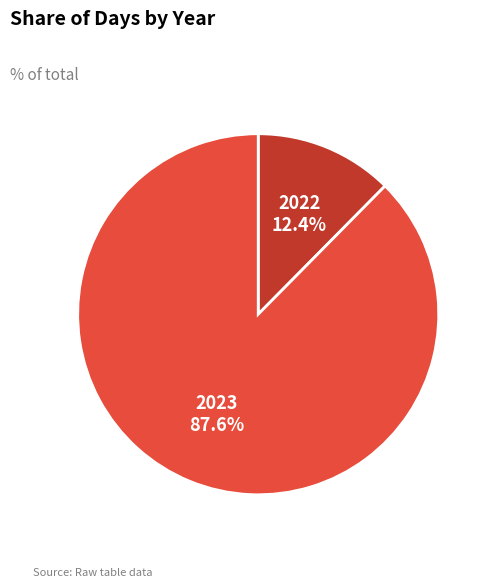

Does any single category account for the majority?

Yes